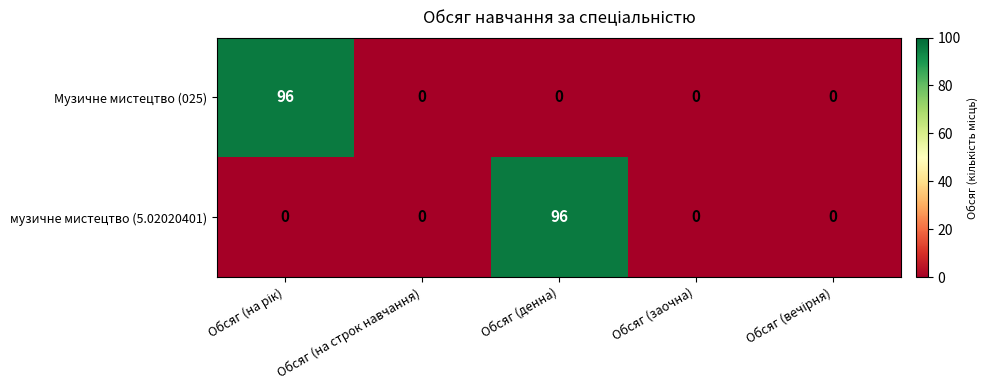

Rank the series at Обсяг (денна) from lowest to highest value.

Музичне мистецтво (025), музичне мистецтво (5.02020401)